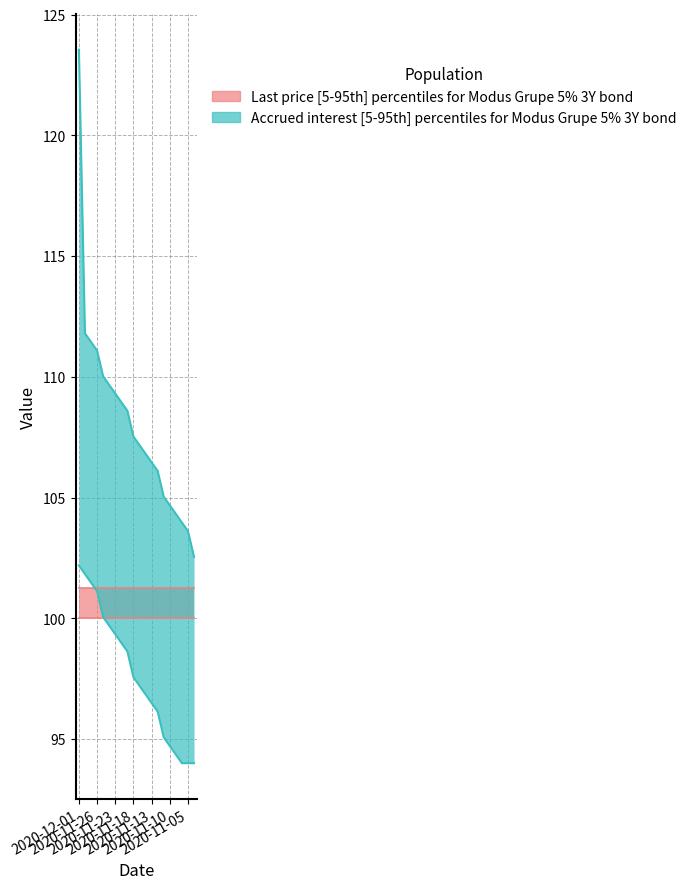

True or false: Accrued interest upper and Accrued interest lower intersect in this chart.

False